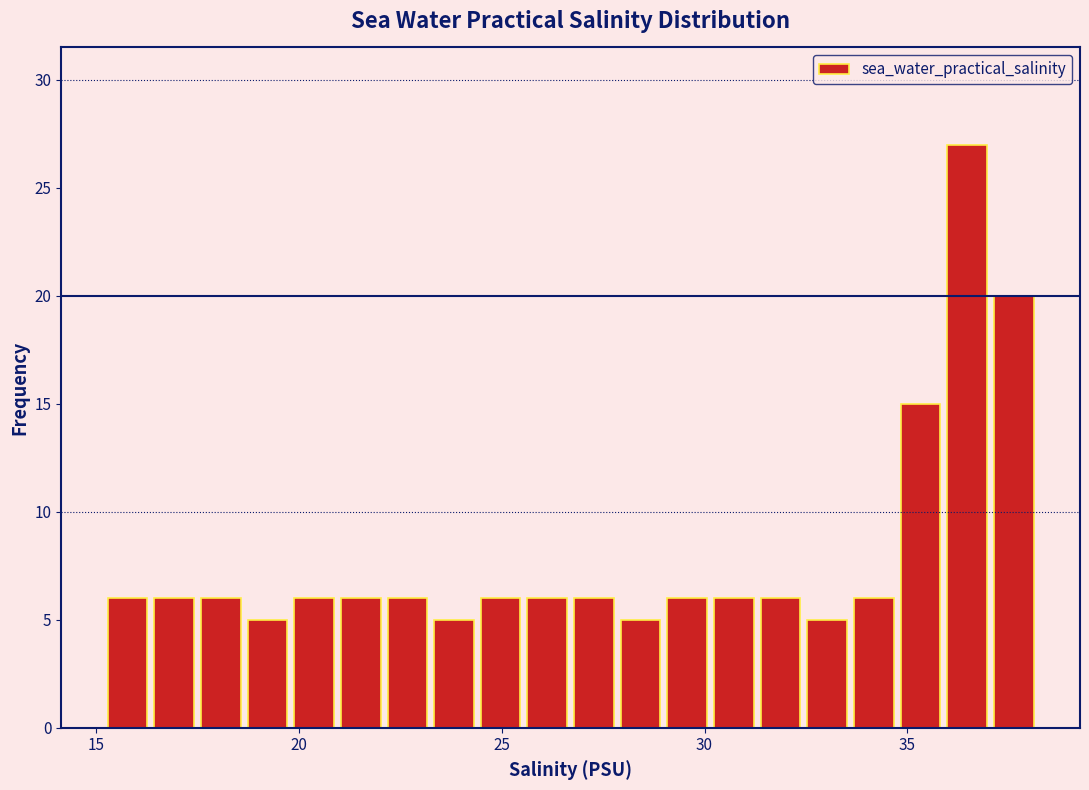

Read against the x-axis, roughly where is the centre of the tallest bar?

36.5